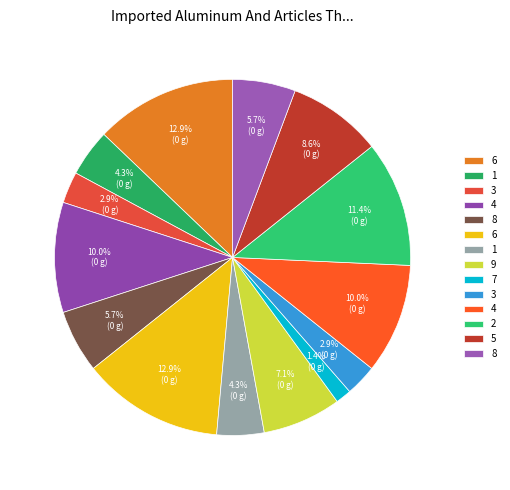

Which category has the smallest portion of the pie?

7